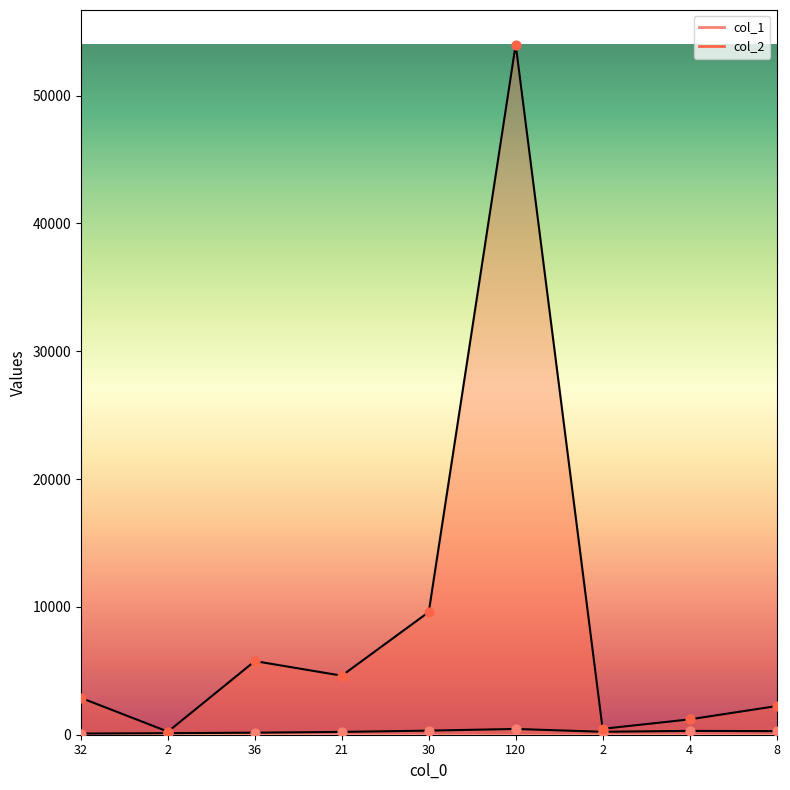

Which series reaches the minimum Y coordinate?

col_1